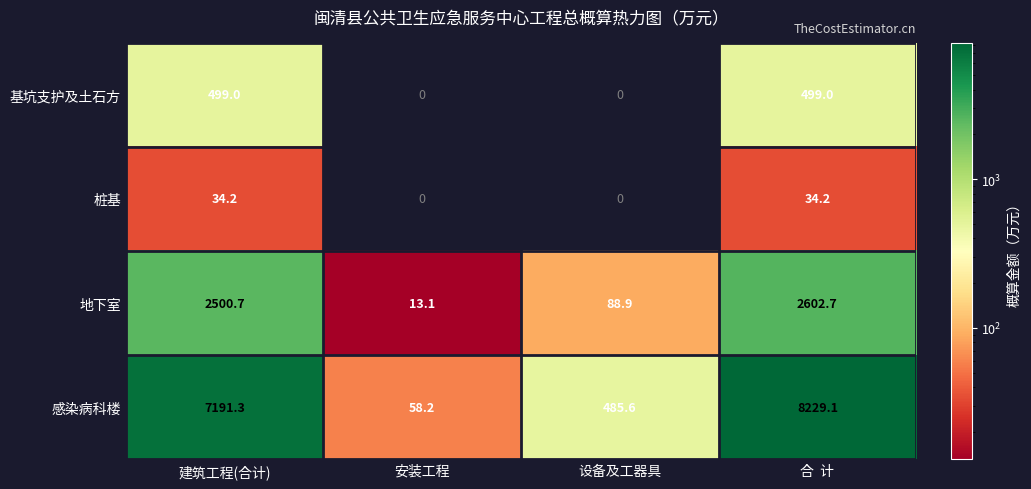

How many values in the 感染病科楼 series exceed 7191?

2